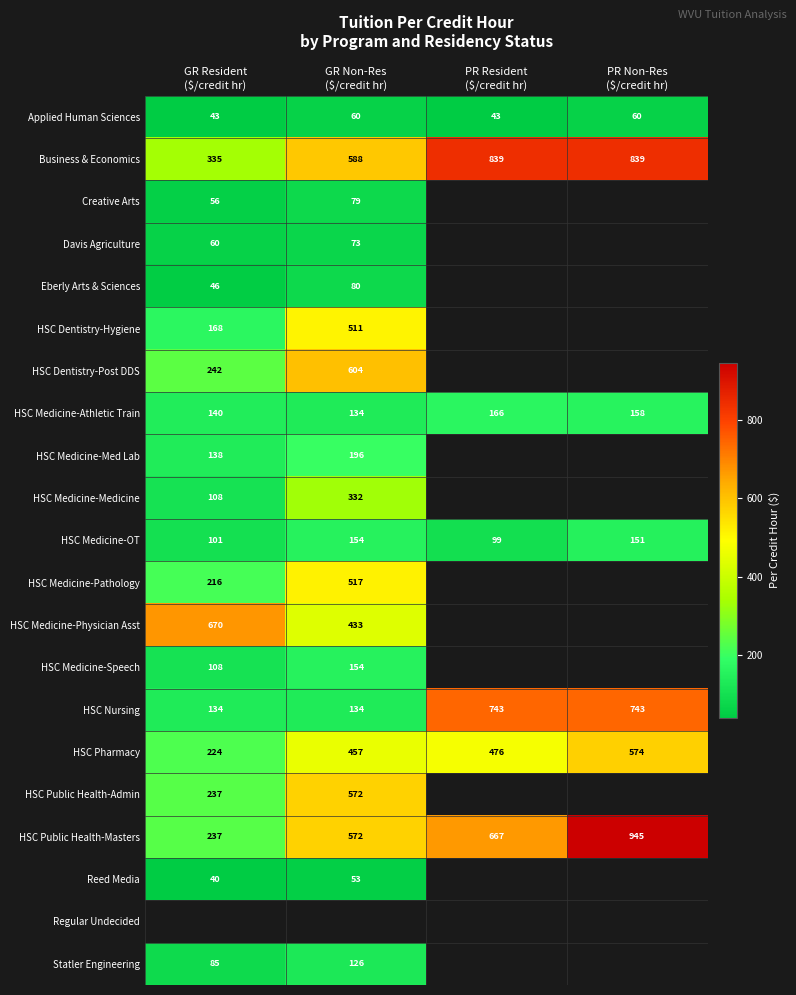

What is the highest value of the Business & Economics series?

839